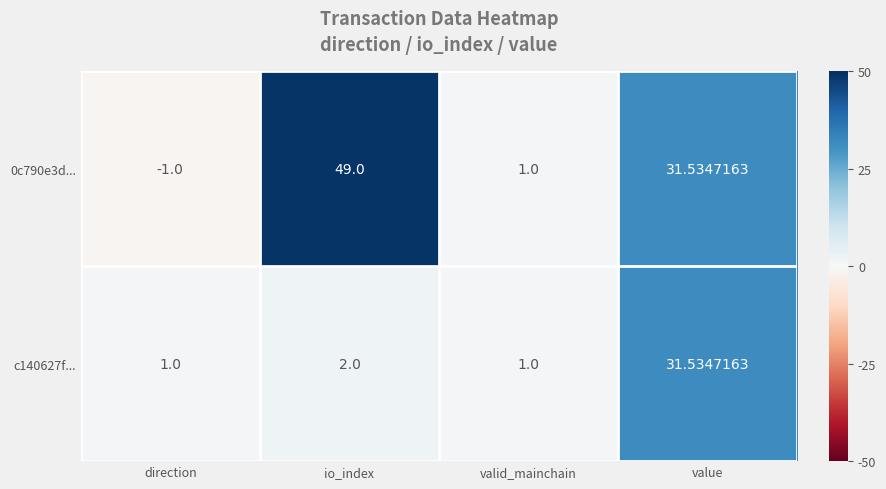

List the labels in order of 0c790e3d... value, largest first.

io_index, value, valid_mainchain, direction